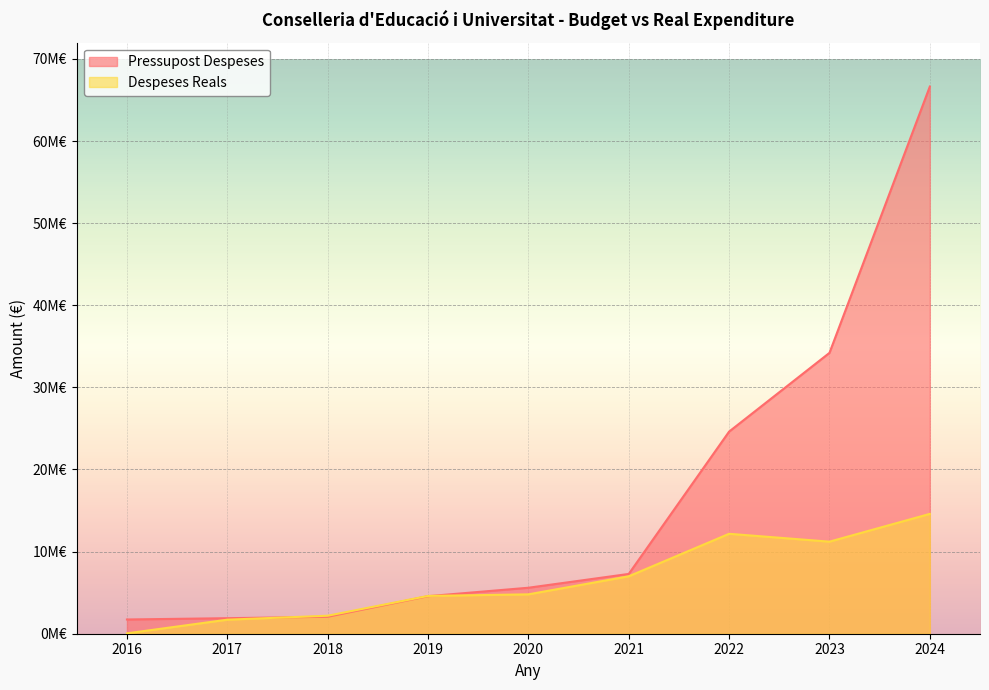

True or false: Pressupost Despeses has more than 0 interior local peaks.

False